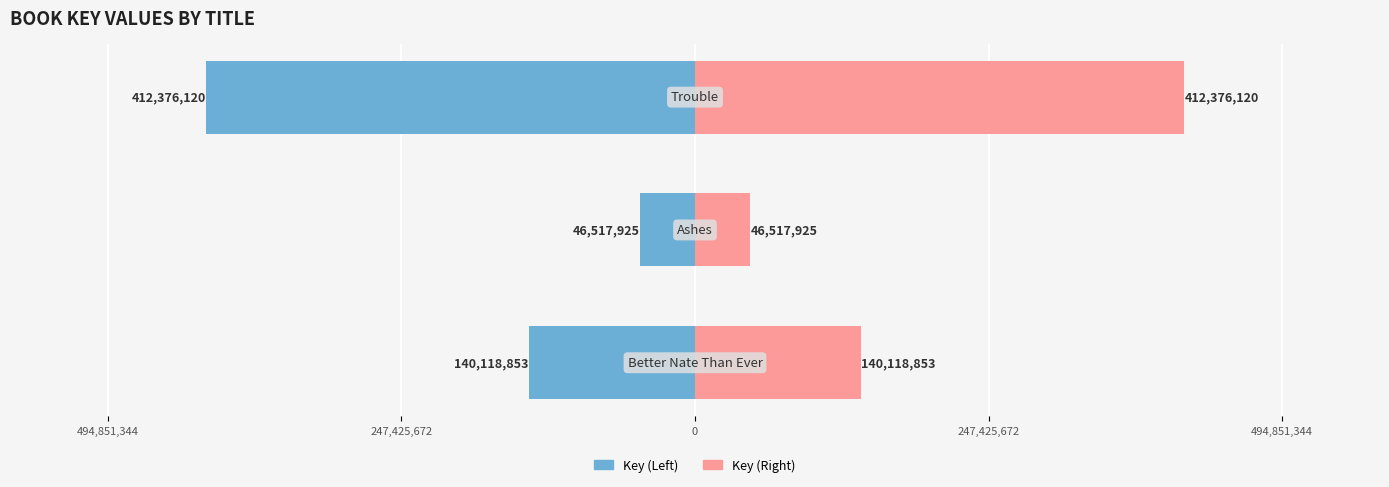

What are all the series names shown in the legend?

Key (Left), Key (Right)